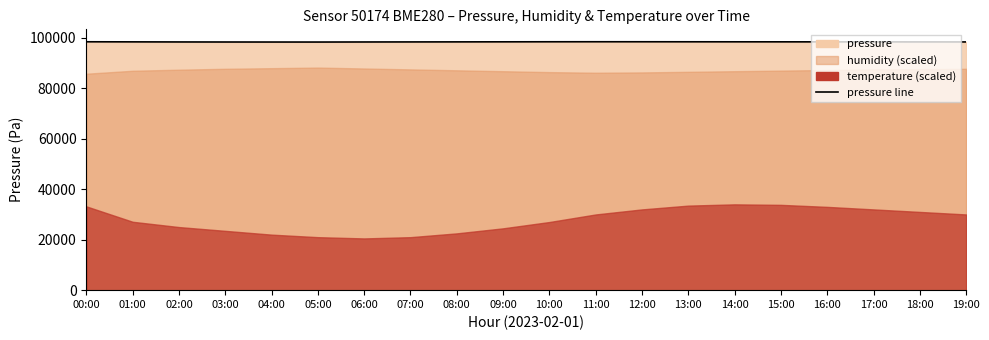

Rank the categories by value from lowest to highest.

05:00, 04:00, 03:00, 06:00, 02:00, 19:00, 07:00, 18:00, 17:00, 08:00, 01:00, 16:00, 15:00, 09:00, 14:00, 13:00, 10:00, 00:00, 12:00, 11:00